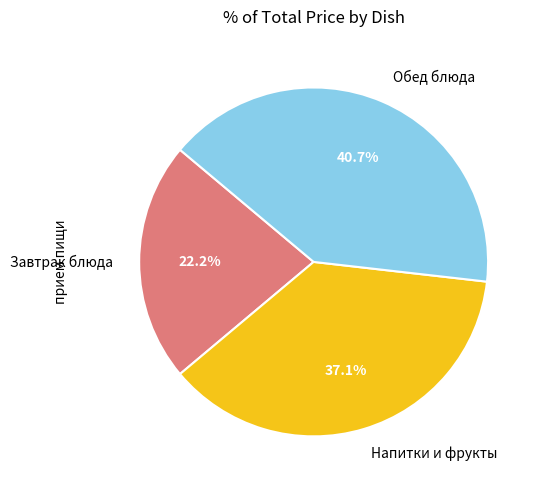

Does any single category account for the majority?

No